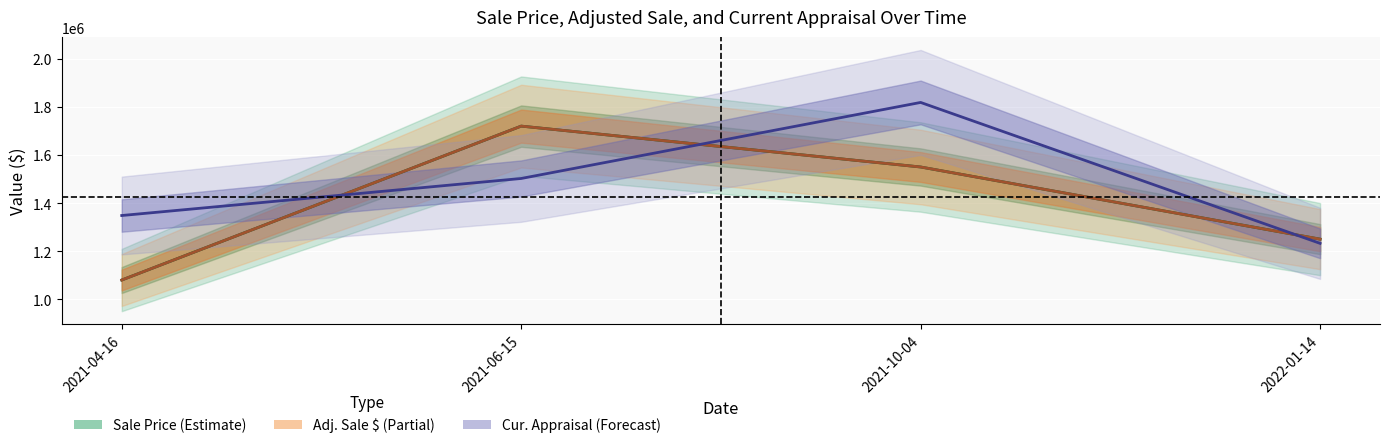

What is the average value of the Cur. Appraisal series?

1475337